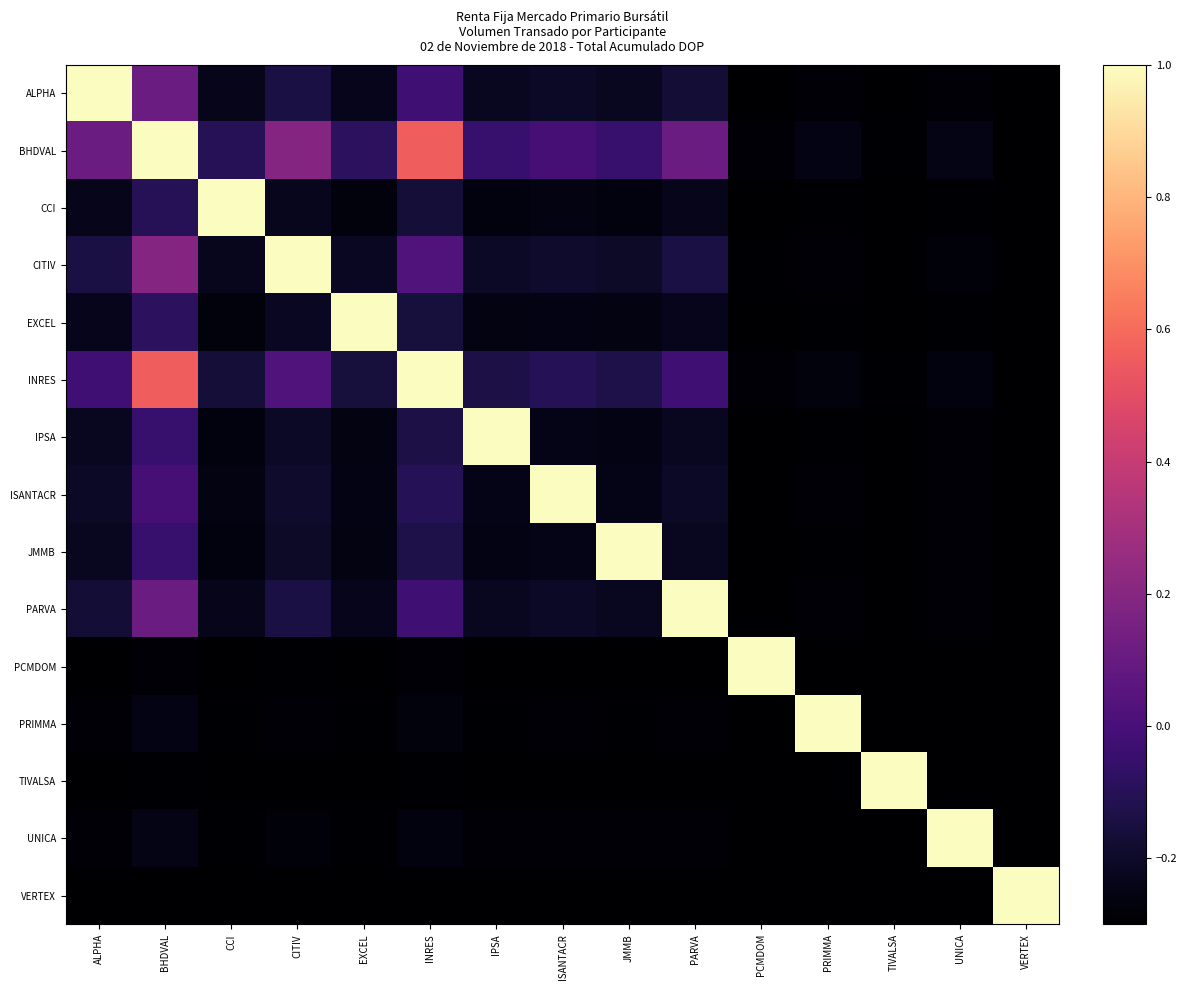

At JMMB, list the series in order from smallest to largest.

VERTEX, TIVALSA, PCMDOM, PRIMMA, UNICA, CCI, EXCEL, IPSA, ISANTACR, ALPHA, PARVA, CITIV, INRES, BHDVAL, JMMB